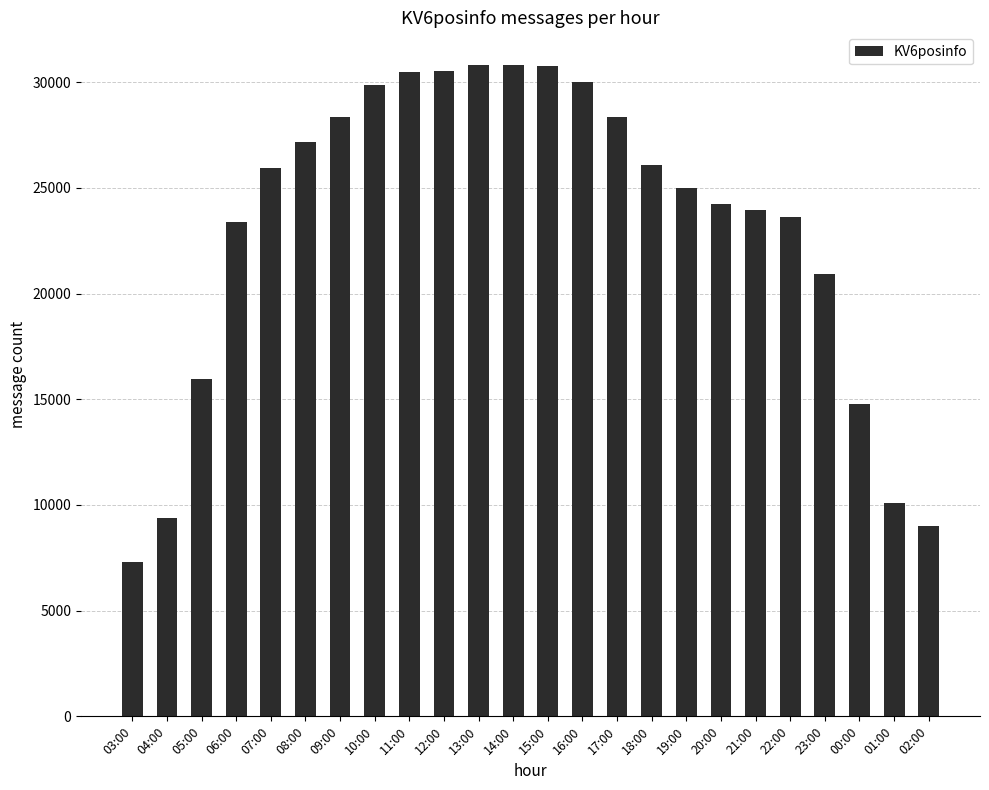

True or false: the data shows 42446 at 18:00.

False